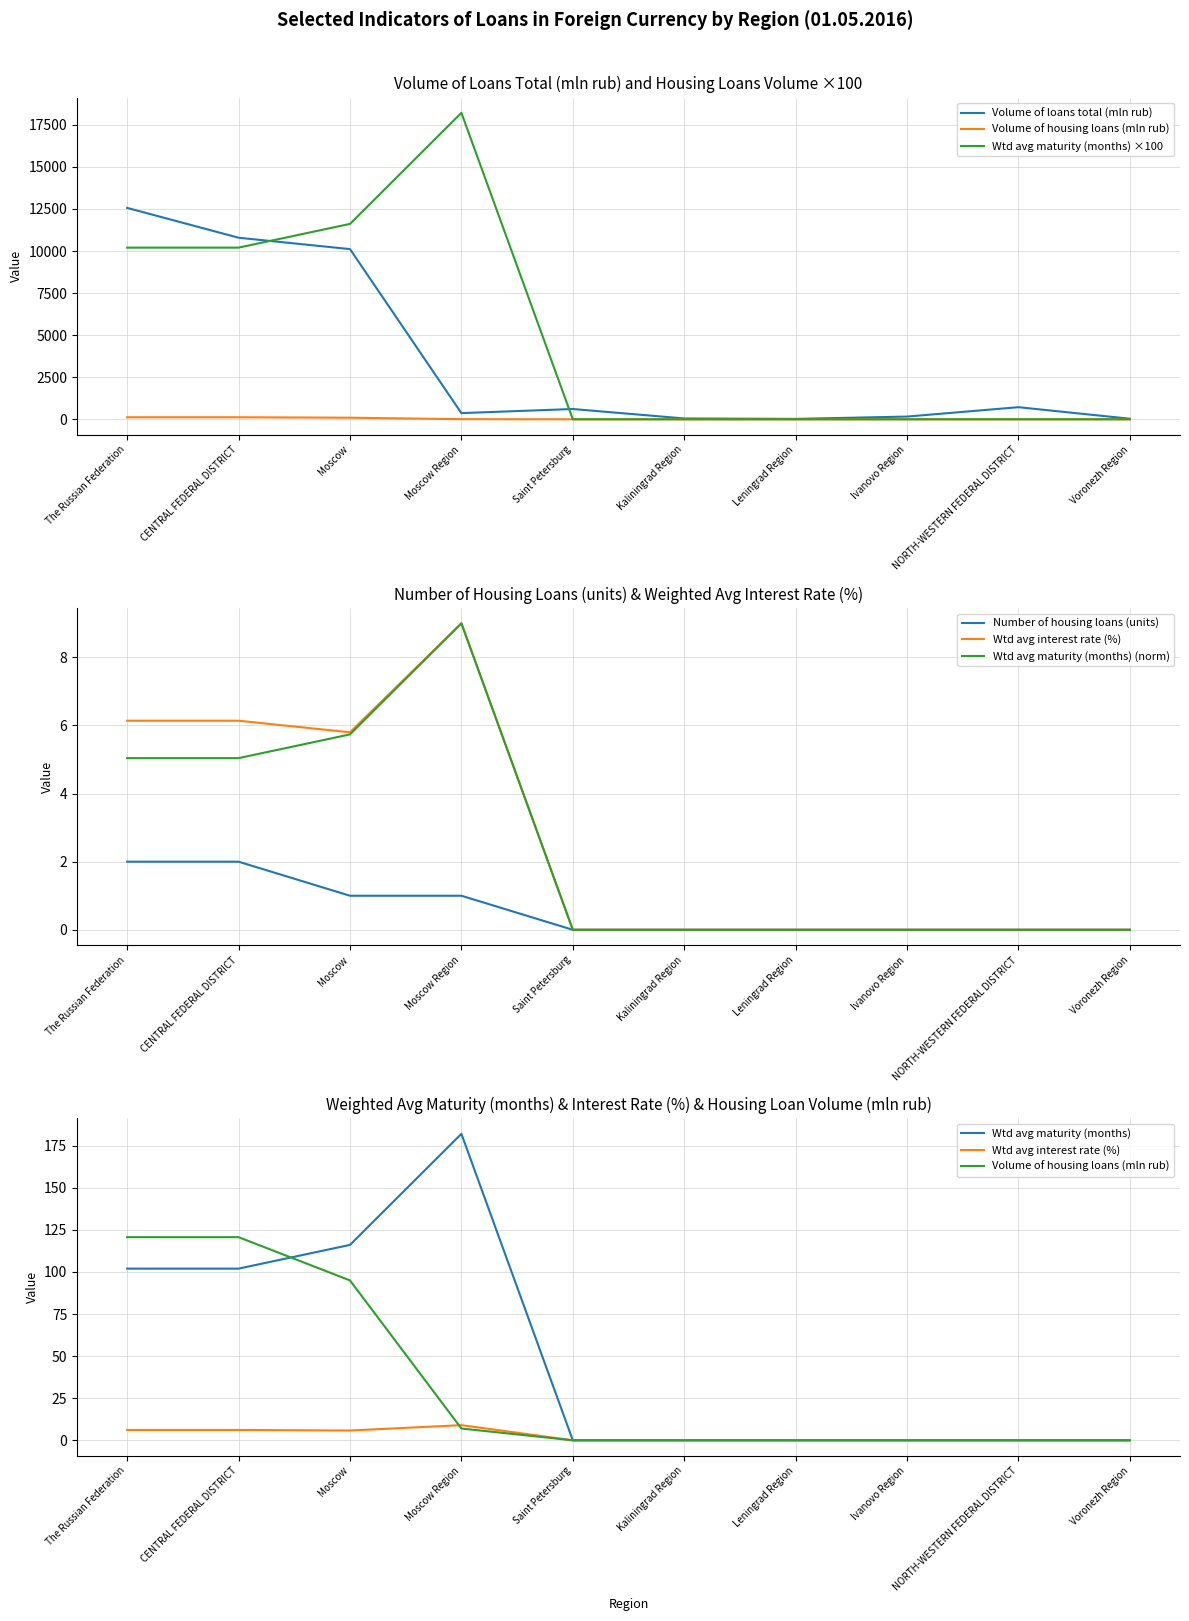

At Ivanovo Region, list the series in order from largest to smallest.

Volume of loans total (mln rub), Number of housing loans (units), Volume of housing loans (mln rub), Wtd avg maturity (months), Wtd avg interest rate (%)